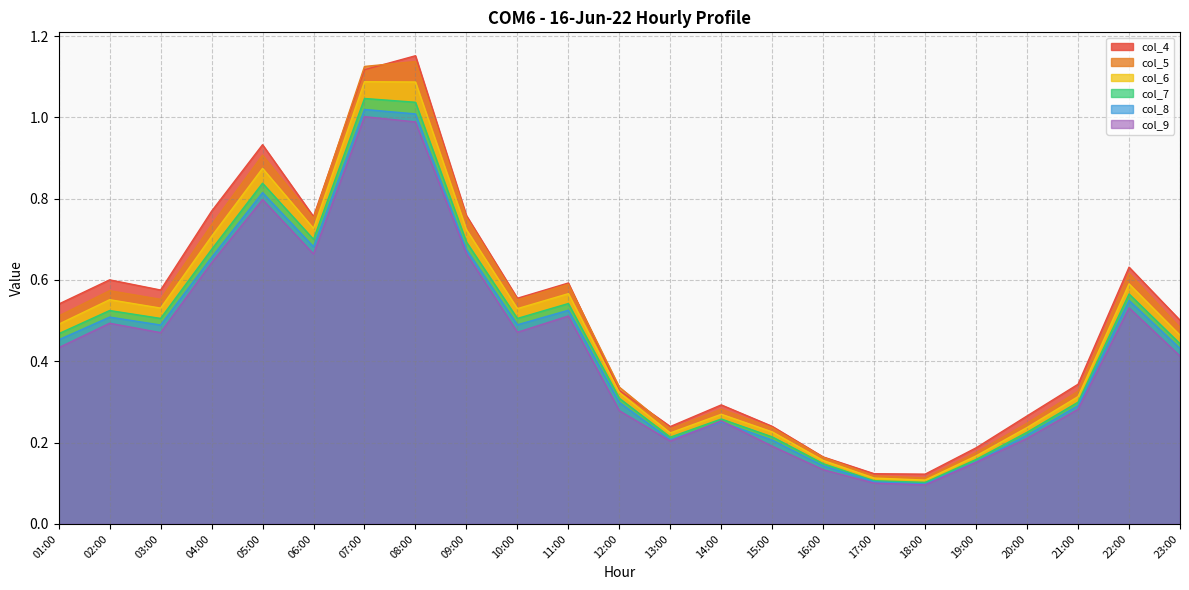

True or false: col_5 has a value of 0.2 at 16:00.

True